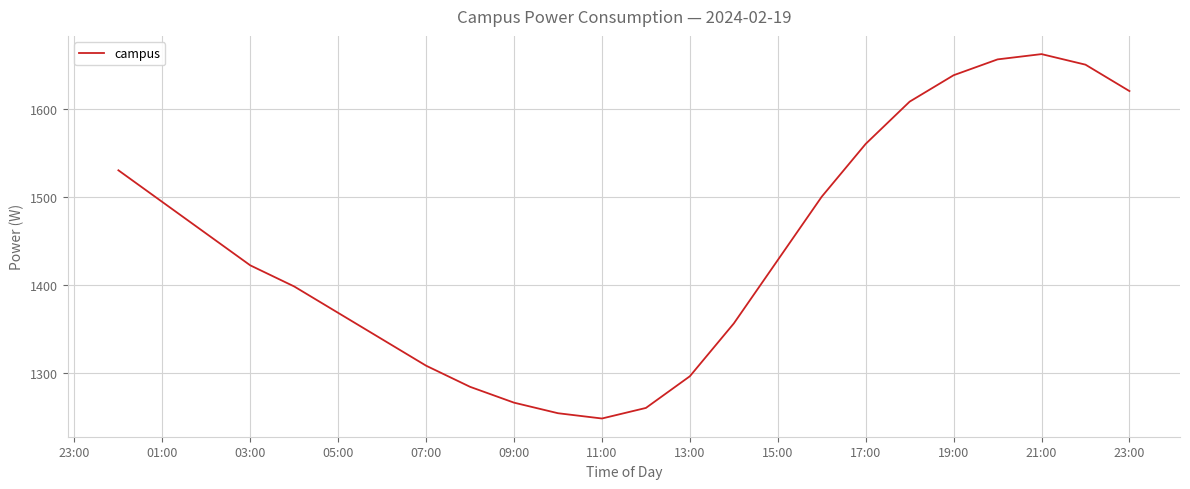

What is the smallest value displayed?

1248